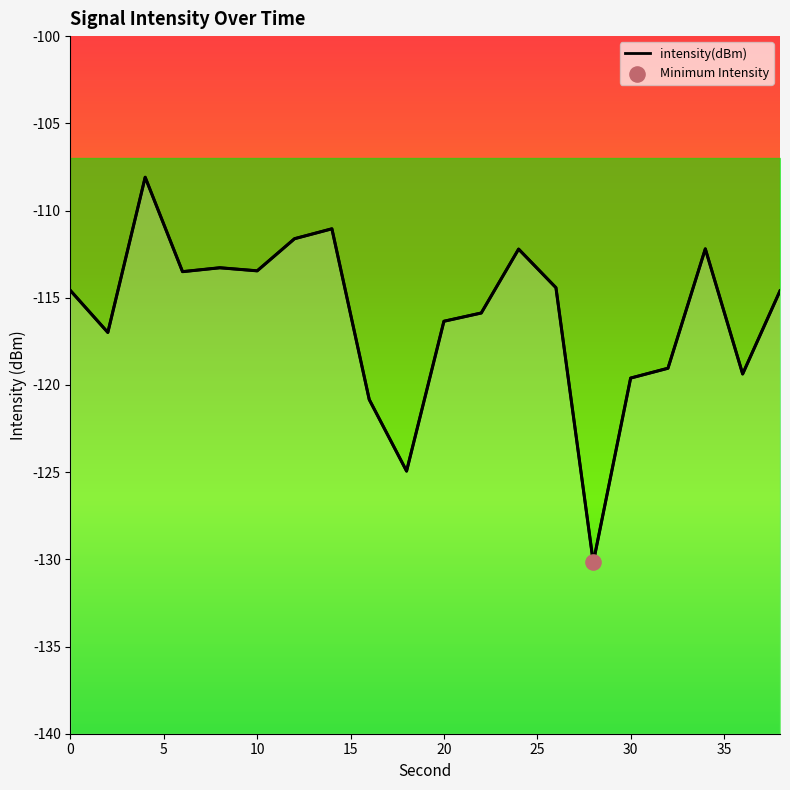

Which has a higher value, 0 or 14?

14